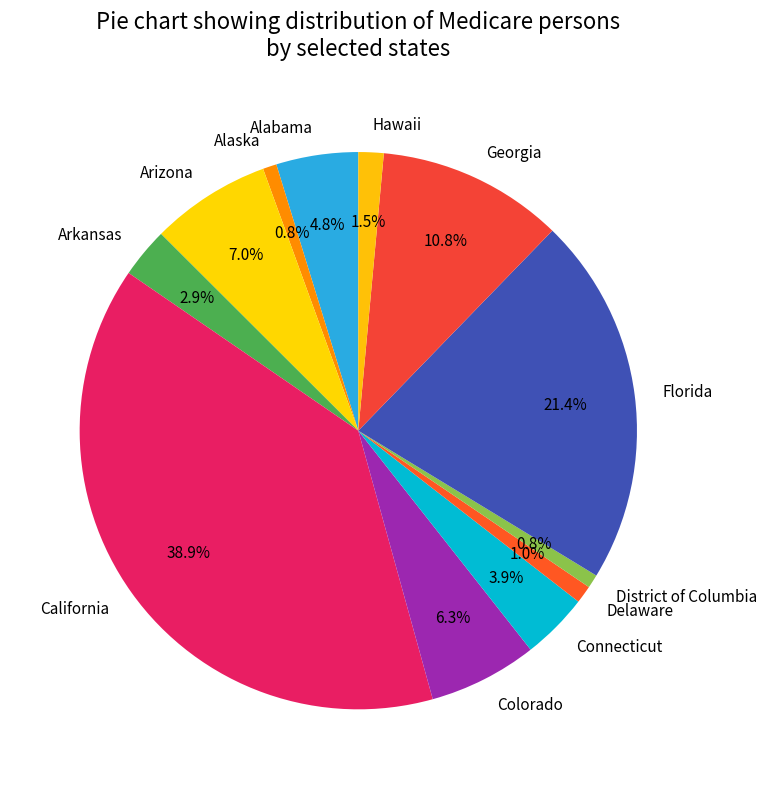

How many slices are in this pie chart?

12